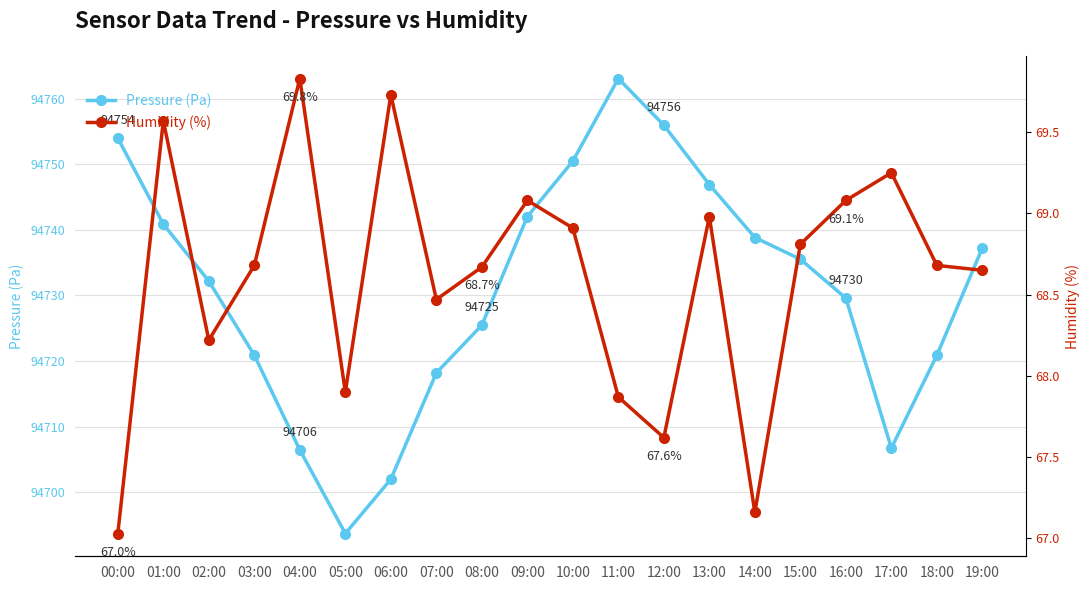

True or false: humidity has more than 1 interior local peaks.

True